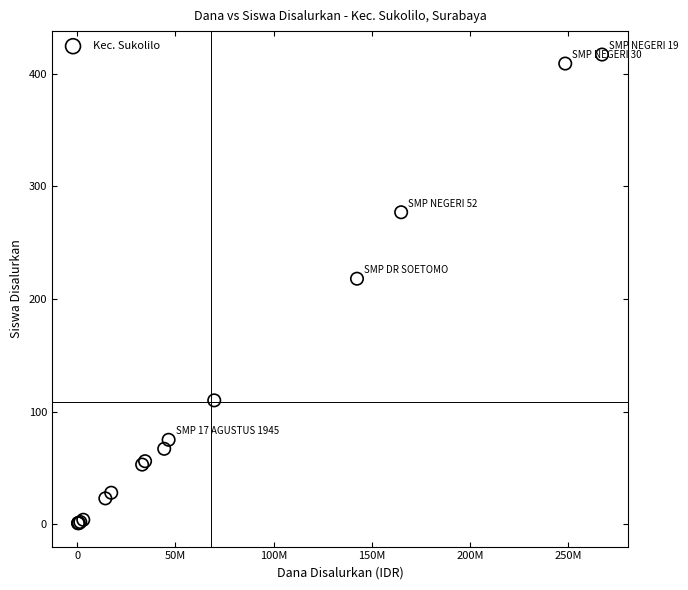

What Y value in the scatter plot is closest to 209?

218